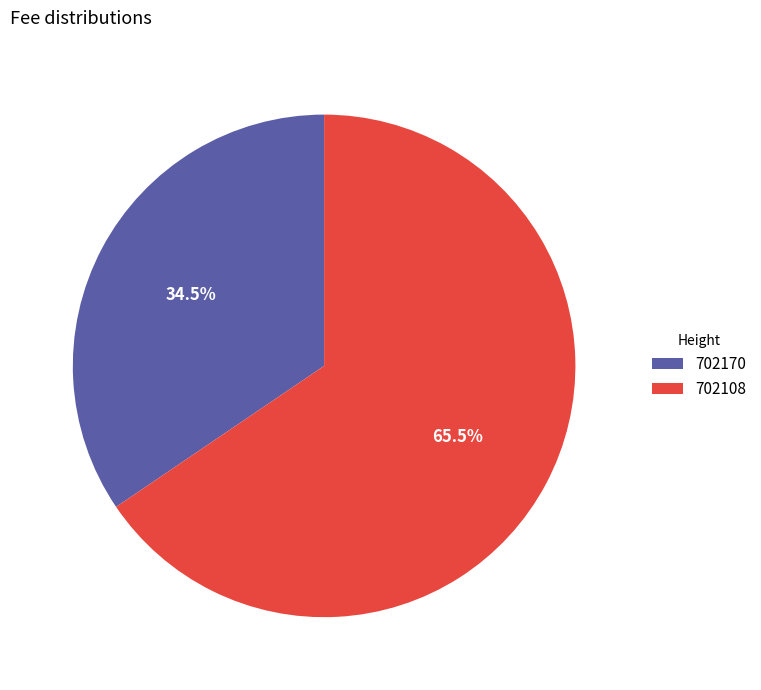

Between 702108 and 702170, which is larger?

702108